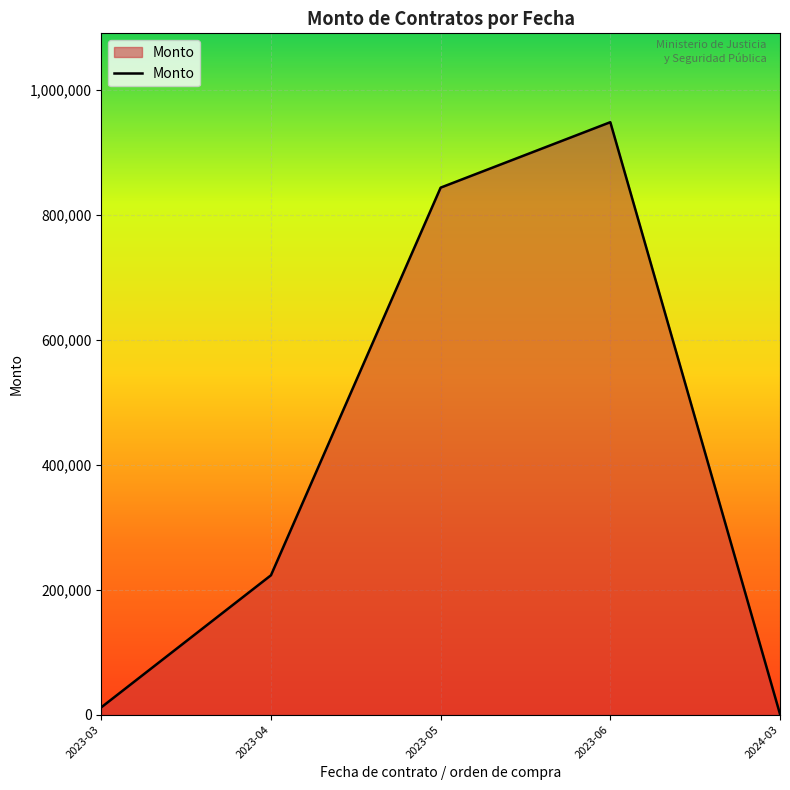

What is the change in value from 2023-04 to 2024-03?

-222191.6